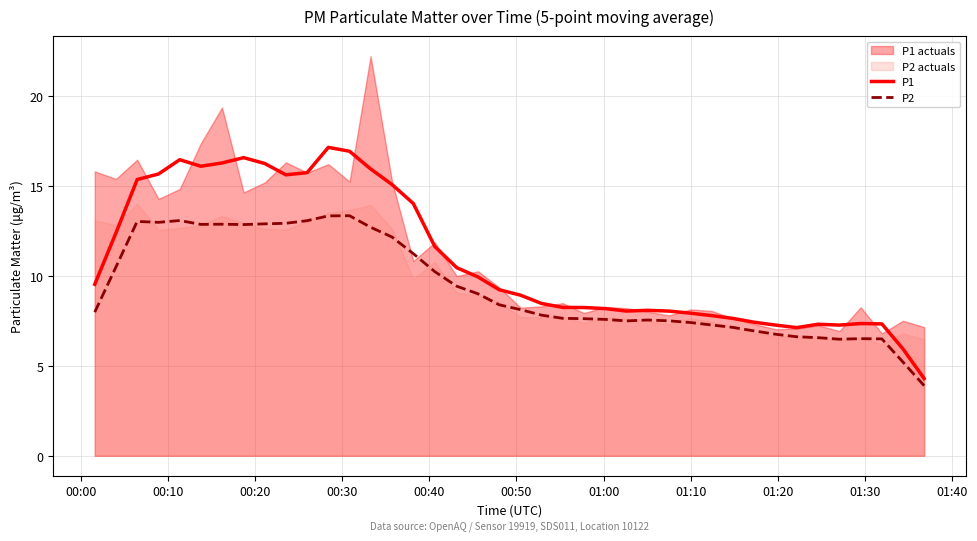

What is the minimum value for P1?

4.3